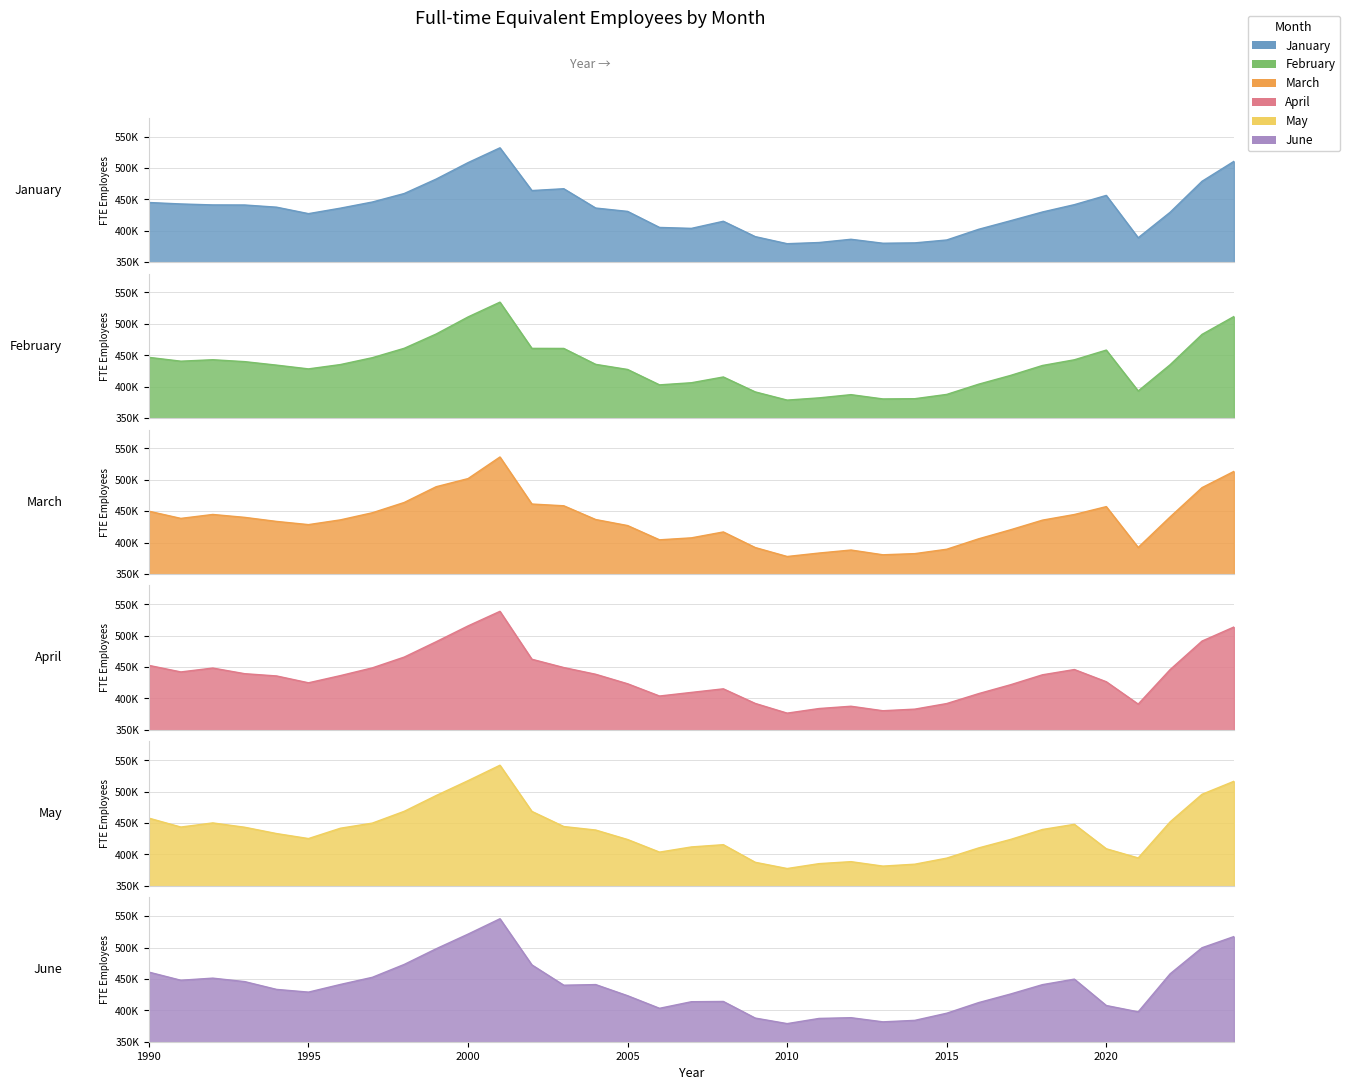

What is the sum of the January values at 2012 and 1993?

827333.0